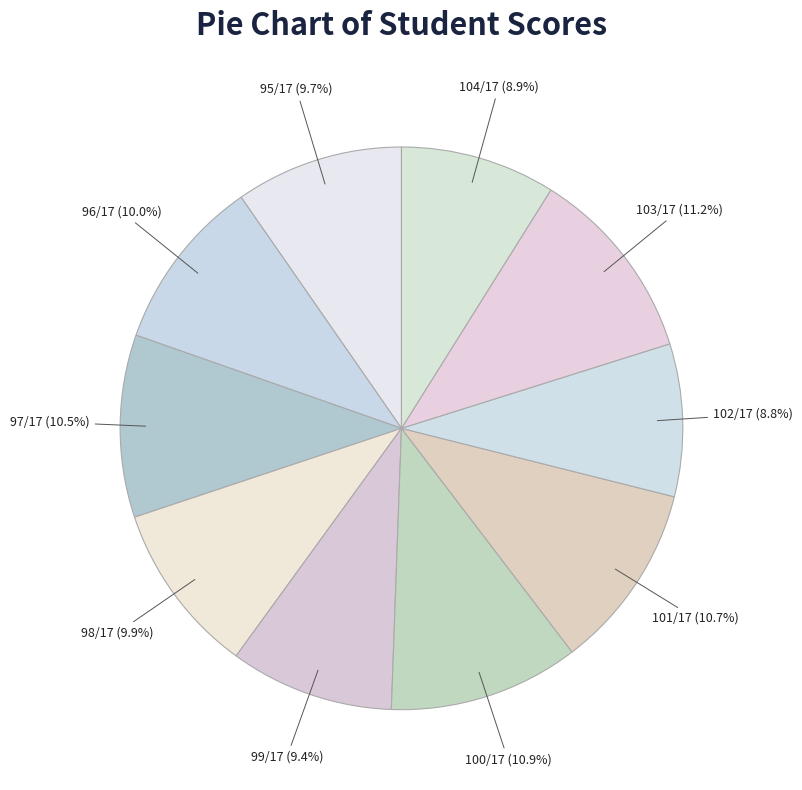

What is the smallest slice in the pie chart?

102/17